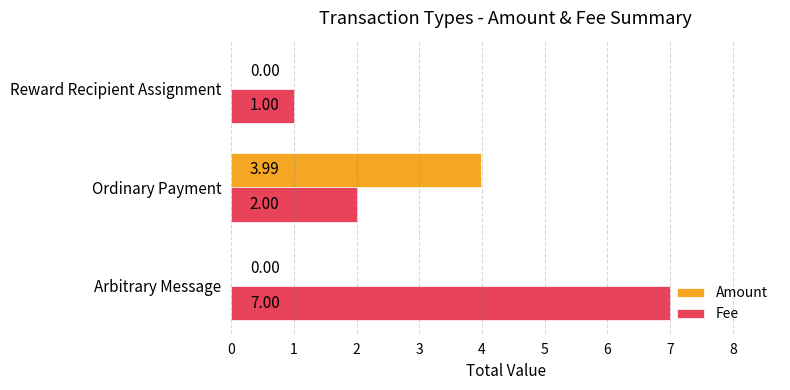

Where is Fee nearest to the value 4?

Ordinary Payment